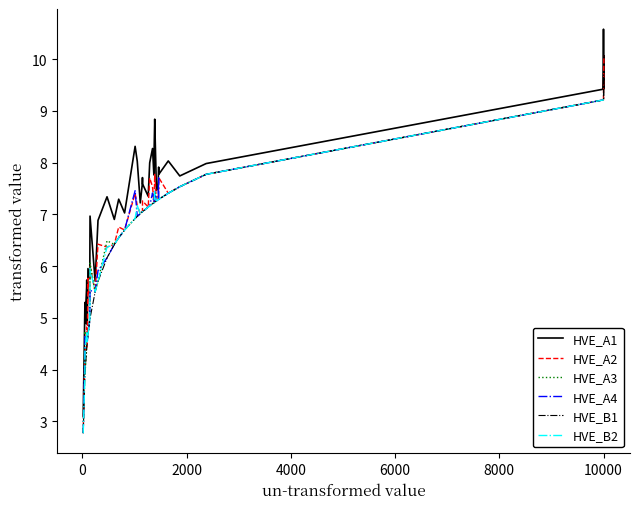

True or false: HVE_A3 and HVE_A1 cross at least once.

False